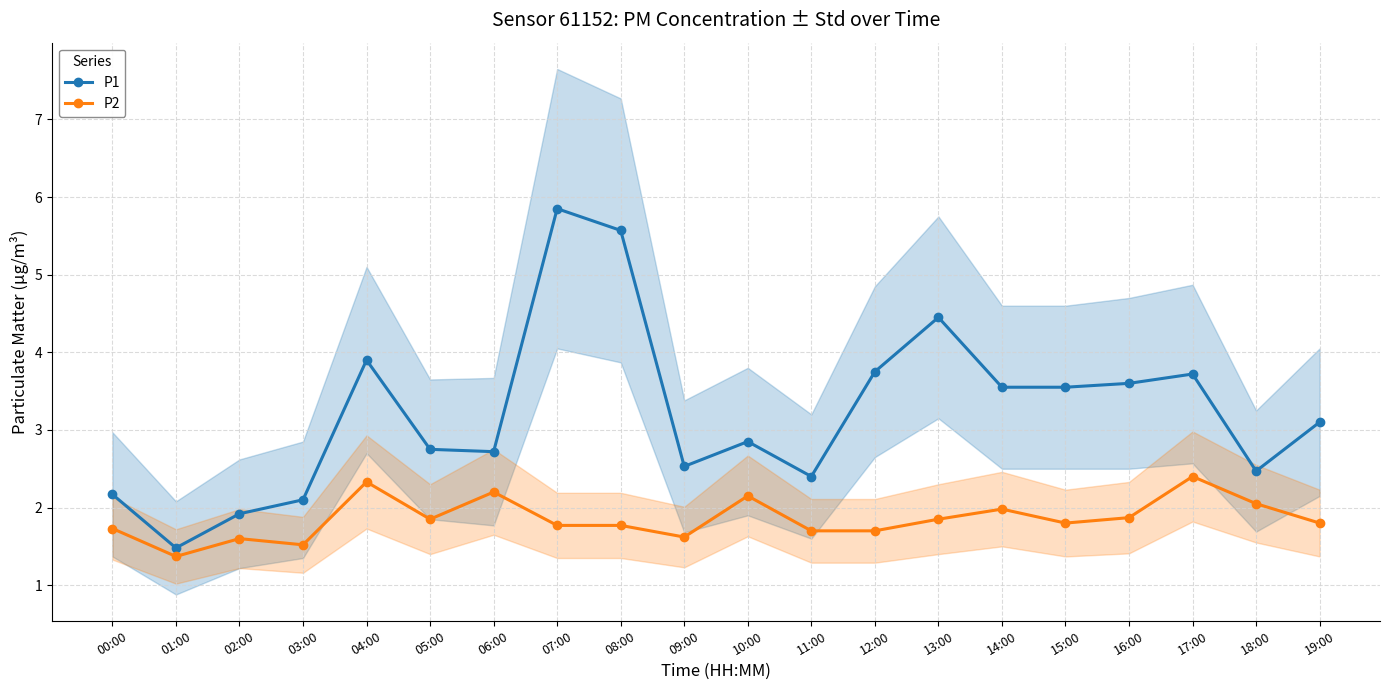

What is the approximate value of P1 at 13:00?

4.5